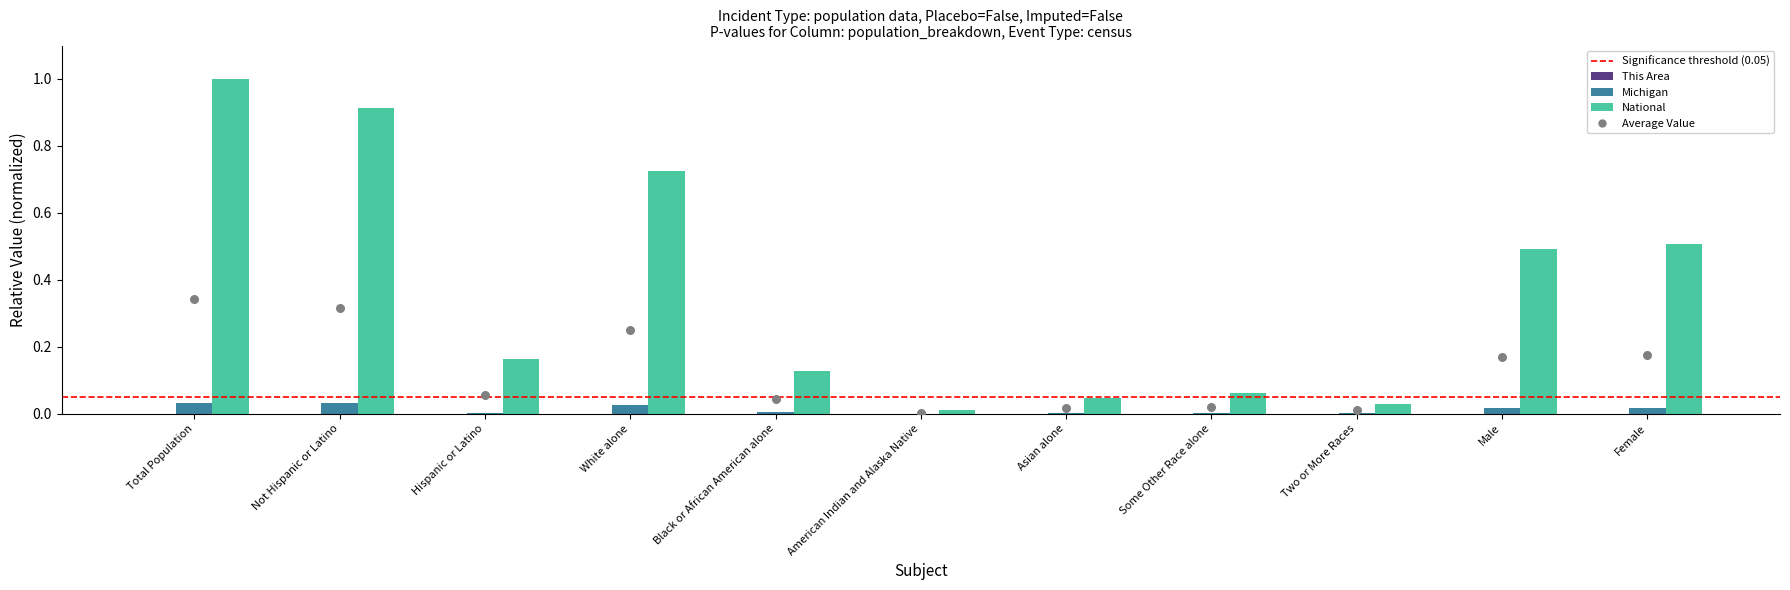

Which series has the largest Y range (max minus min)?

National